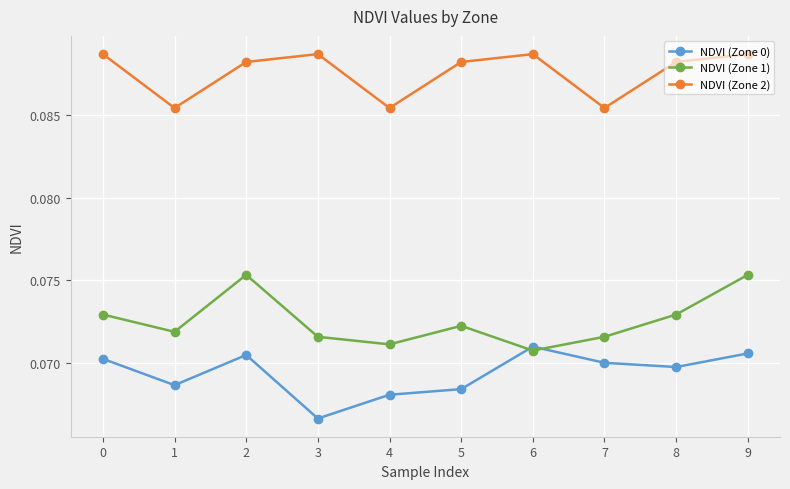

Which series changed the most between 0 and 3?

NDVI (Zone 0)